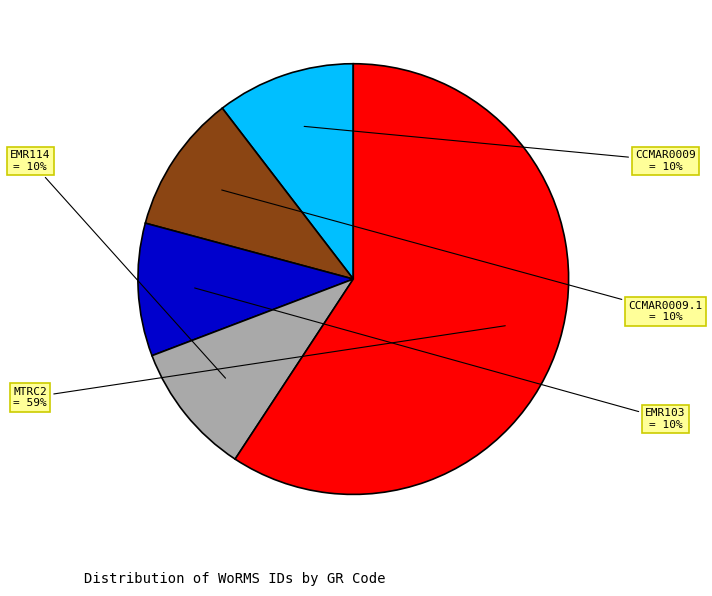

How many segments does this pie chart have?

5